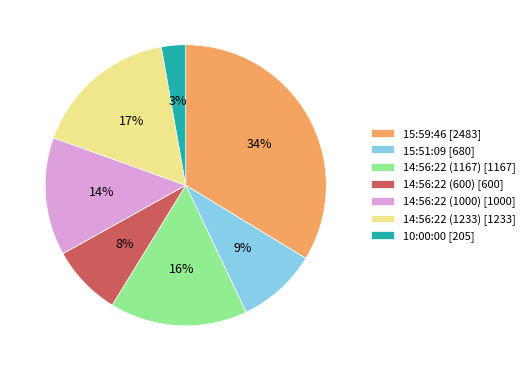

Which has a higher value, 15:59:46 [2483] or 14:56:22 (1000) [1000]?

15:59:46 [2483]